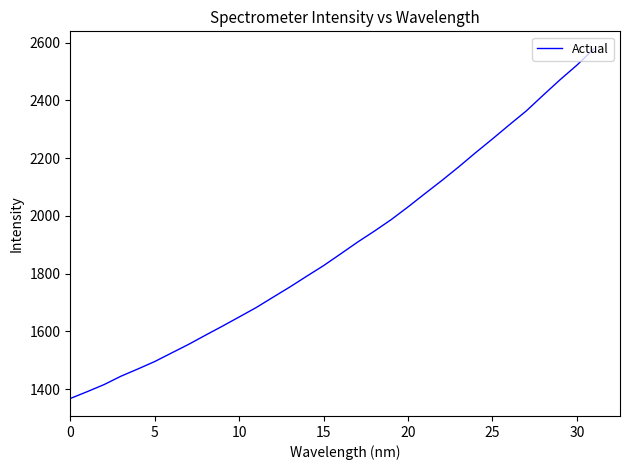

What is the minimum value shown in the chart?

1368.0